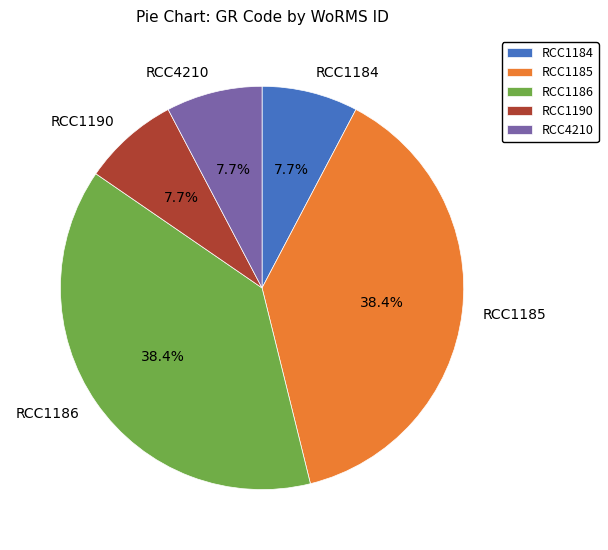

True or false: RCC1185 accounts for 44% of the total.

False